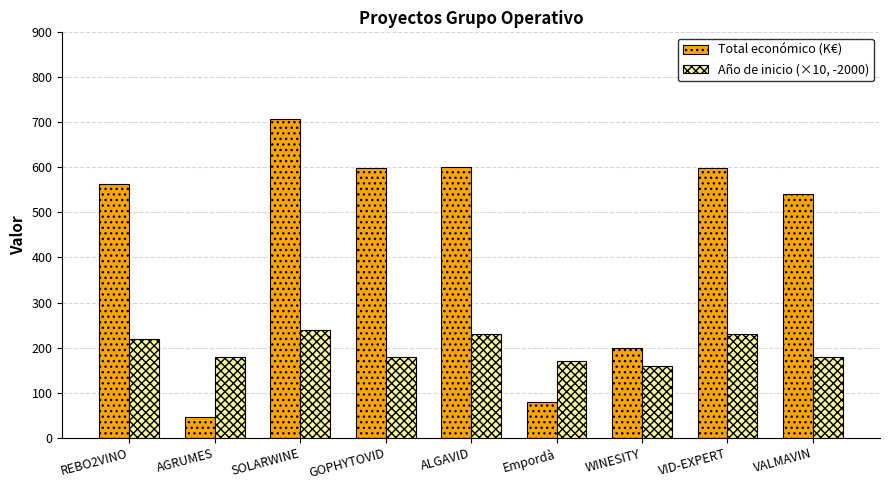

Which category has the highest value in the Total económico (K€) series?

SOLARWINE